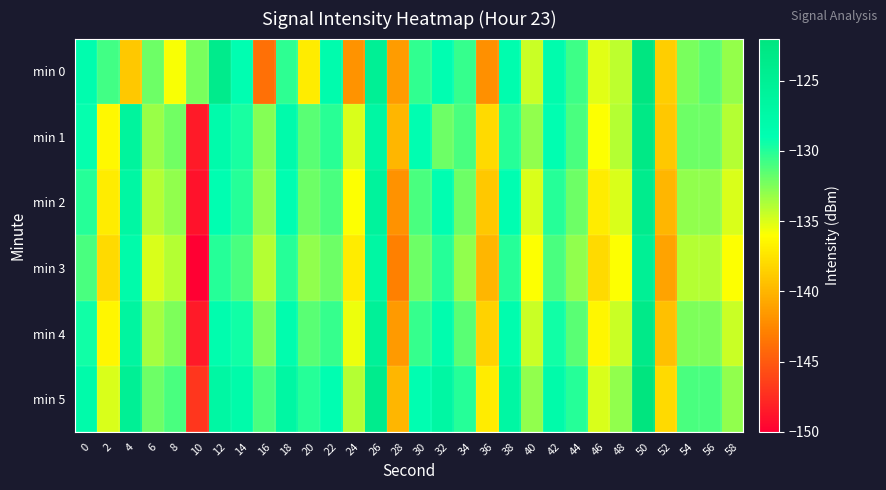

Which category has the highest value across all series?

50